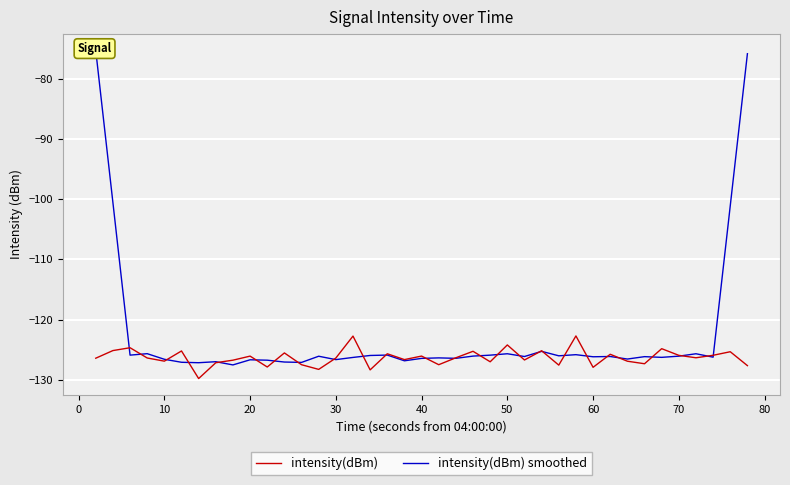

In intensity(dBm) smoothed, how many points are higher than both neighbors (excluding endpoints)?

12